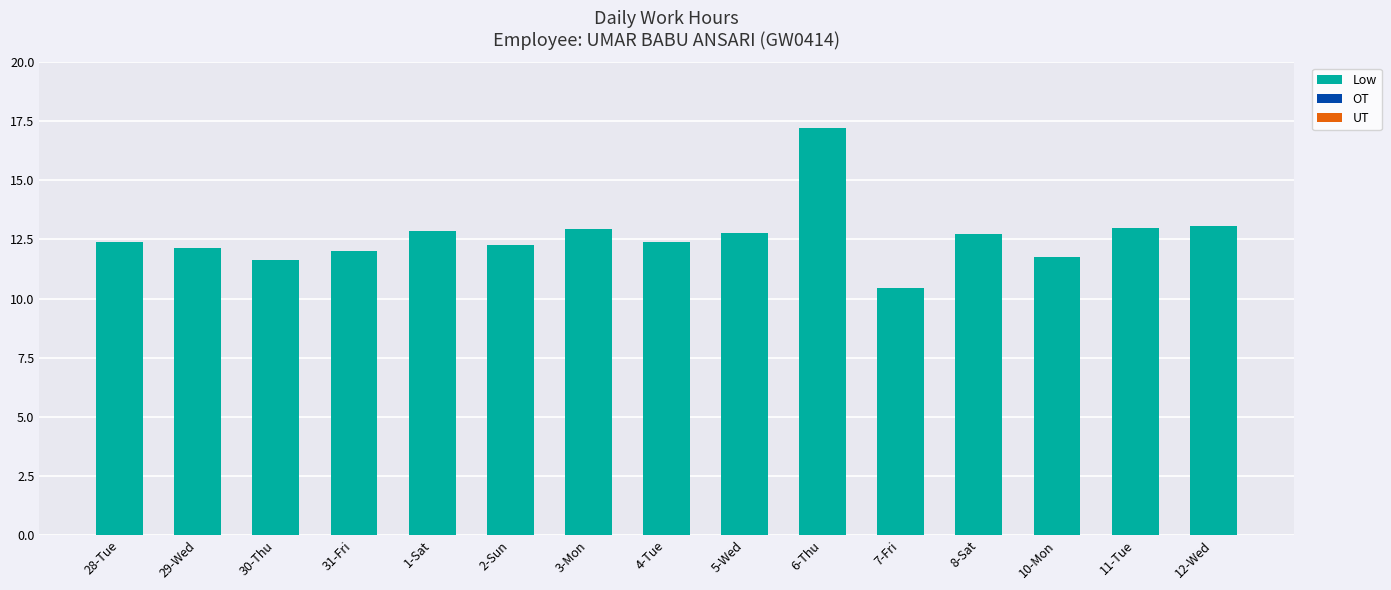

What is the label of the 3rd bar from the left?

30-Thu